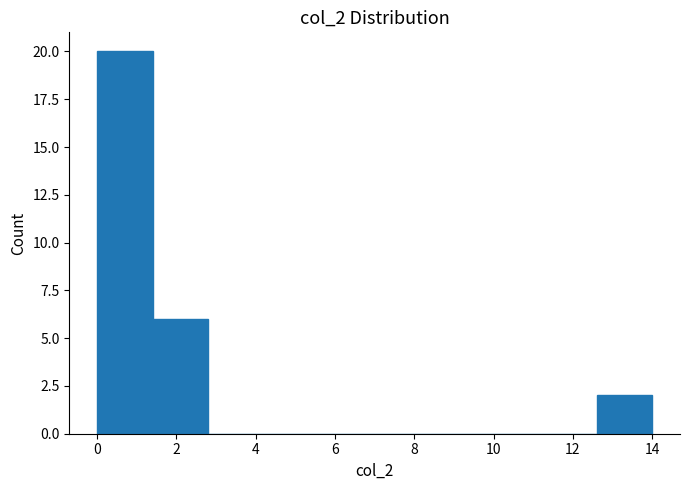

Reading left to right, list every bar in this chart as the range it spans on the x-axis followed by its height. The values are not printed on the chart, so give them approximately, as read against the axis.

0.0 to 1.4: 20
1.4 to 2.8: 6
2.8 to 4.2: 0
4.2 to 5.6: 0
5.6 to 7.0: 0
7.0 to 8.4: 0
8.4 to 9.8: 0
9.8 to 11.2: 0
11.2 to 12.6: 0
12.6 to 14.0: 2